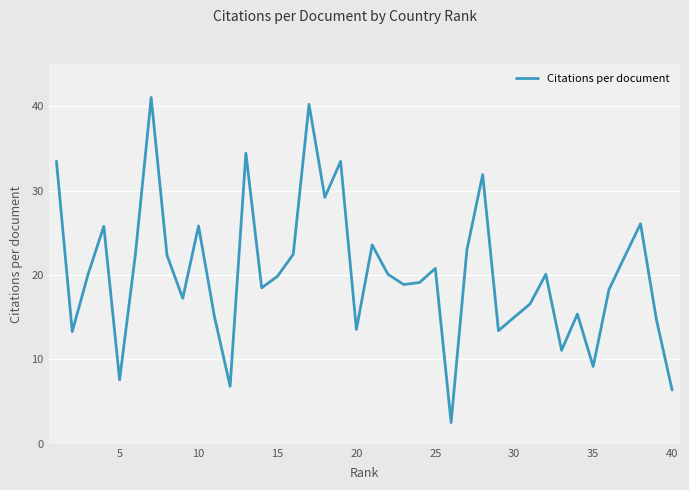

What is the difference between the maximum and minimum values?

38.5